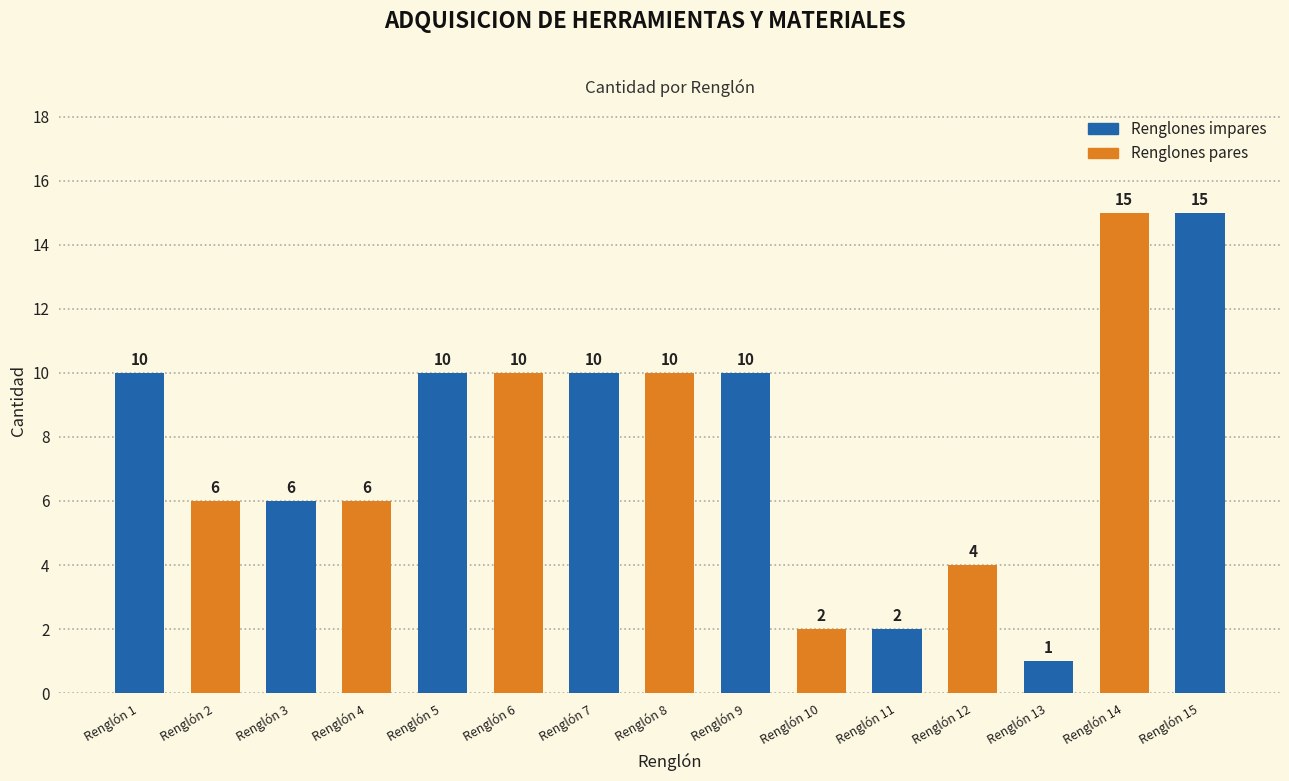

What is the difference between the values at Renglón 3 and Renglón 13?

5